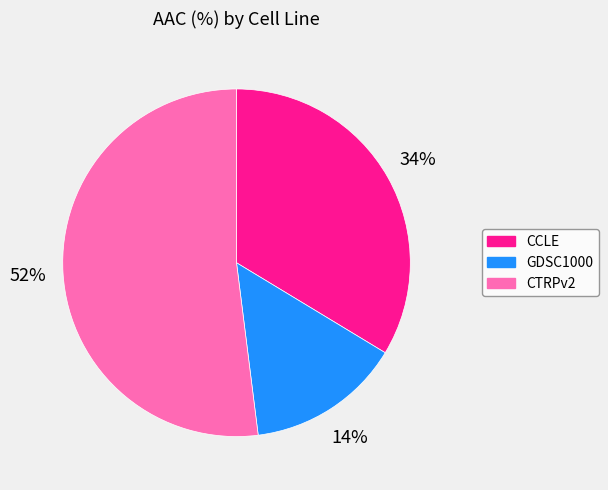

Rank the categories by value from highest to lowest.

CTRPv2, CCLE, GDSC1000